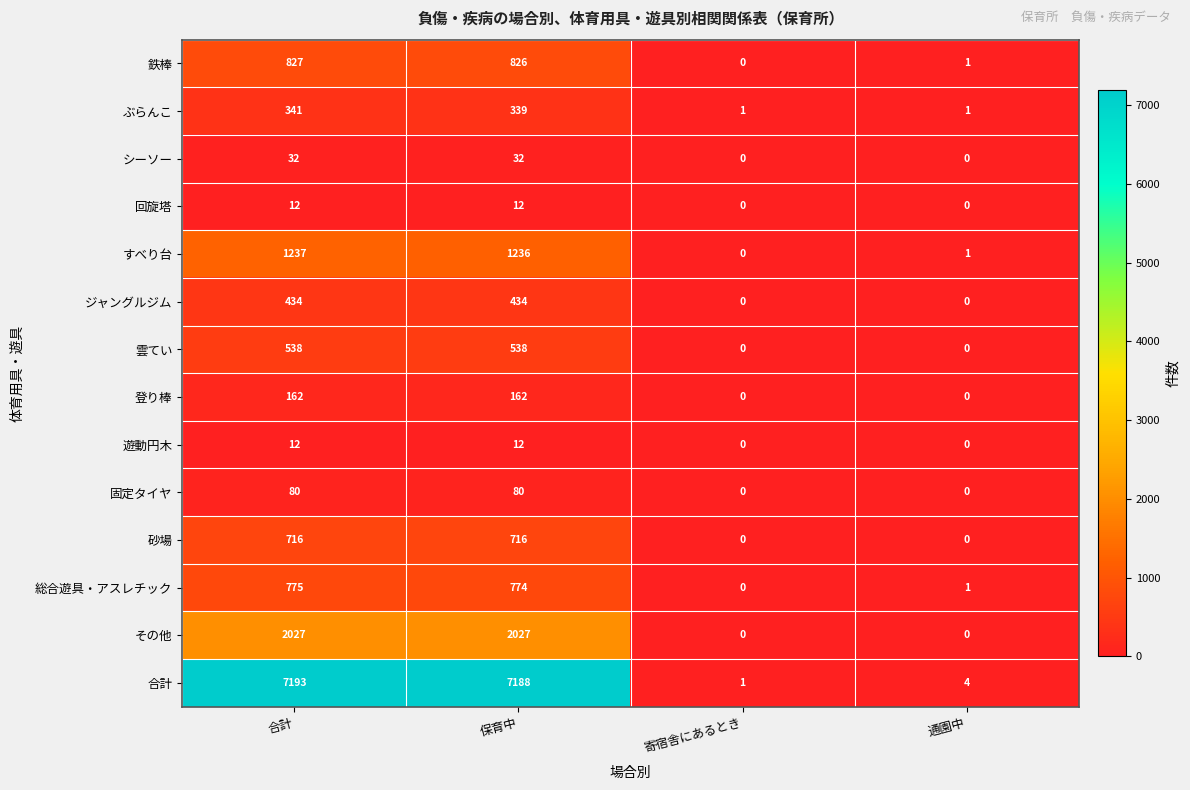

Which series has the widest spread of values?

合計